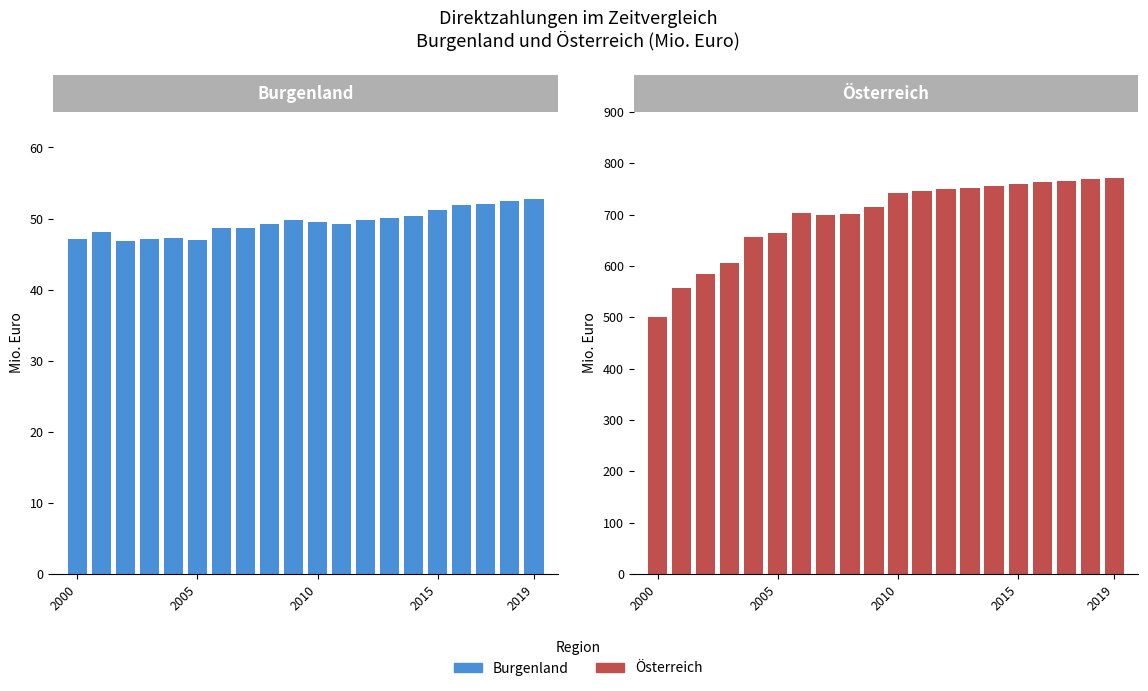

Count the number of data series in this chart.

2